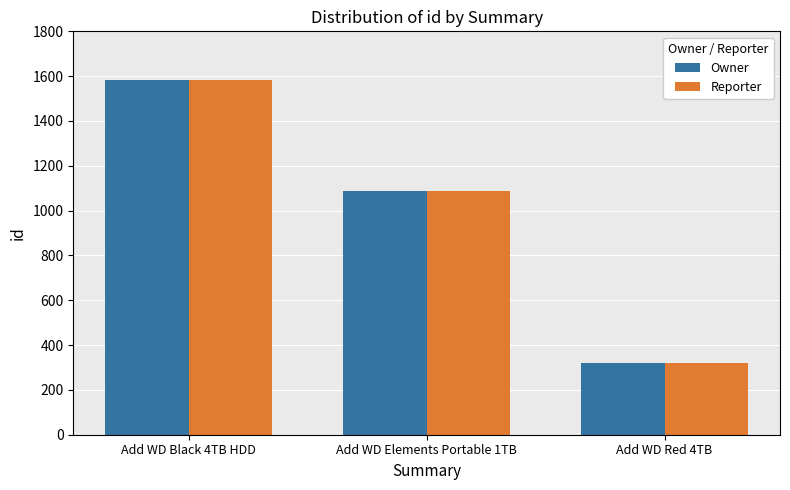

At which category is the sum across all series the highest?

Add WD Black 4TB HDD